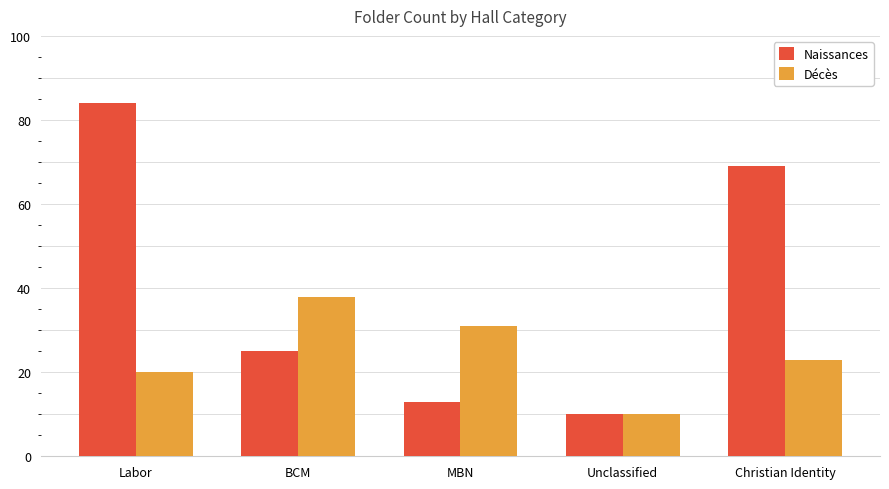

What position from the left is Christian Identity?

5